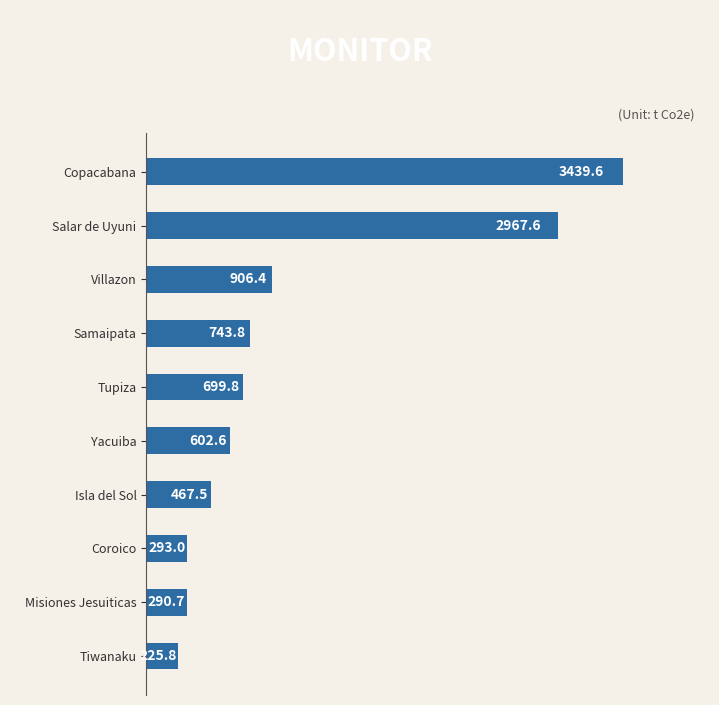

At which label is the value closest to 1832?

Villazon